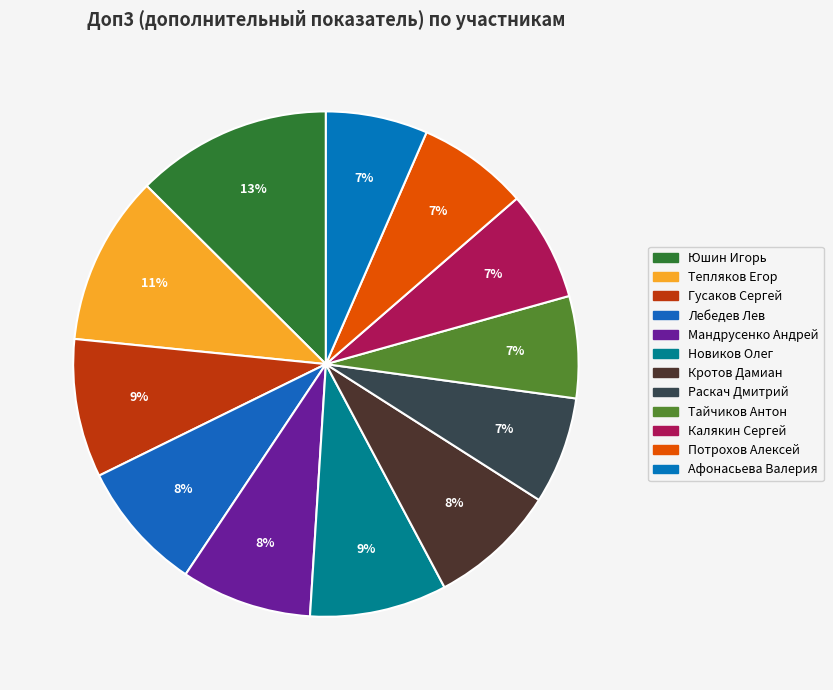

To the nearest percent, what is the average slice percentage?

8%